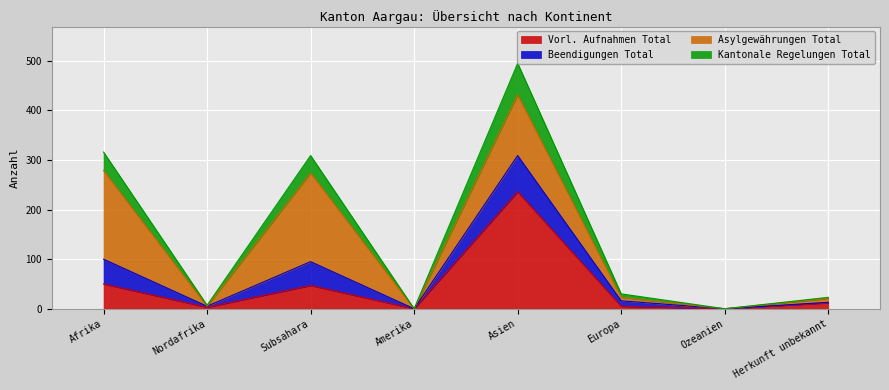

How many lines are shown in the chart?

4